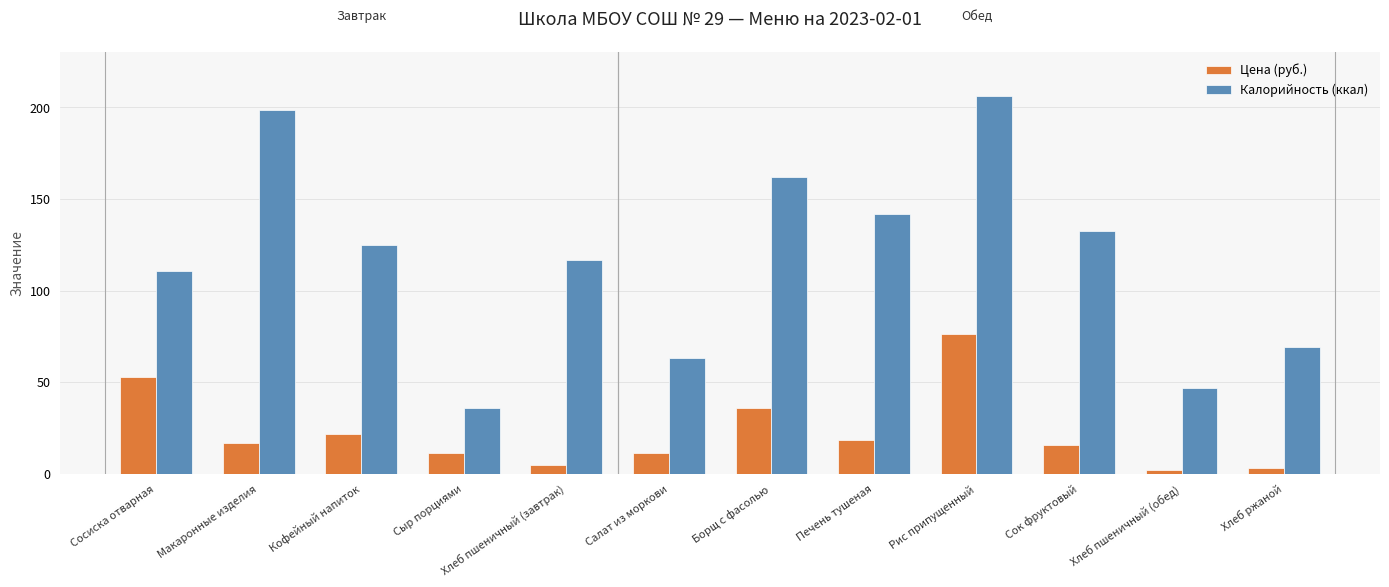

What are all the series names shown in the legend?

Цена (руб.), Калорийность (ккал)